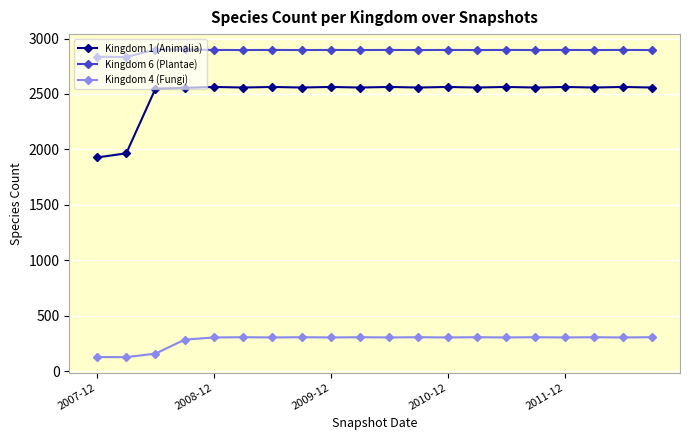

At how many categories does at least one series exceed 1263?

20